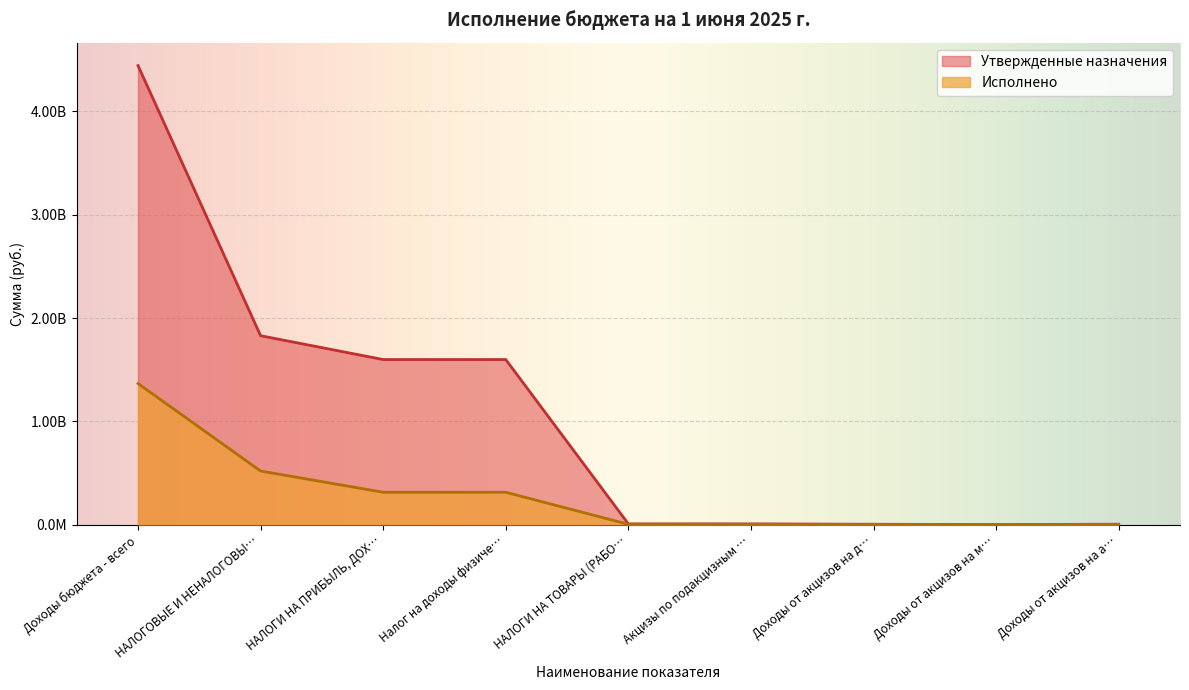

What are all the series names shown in the legend?

Утвержденные назначения, Исполнено